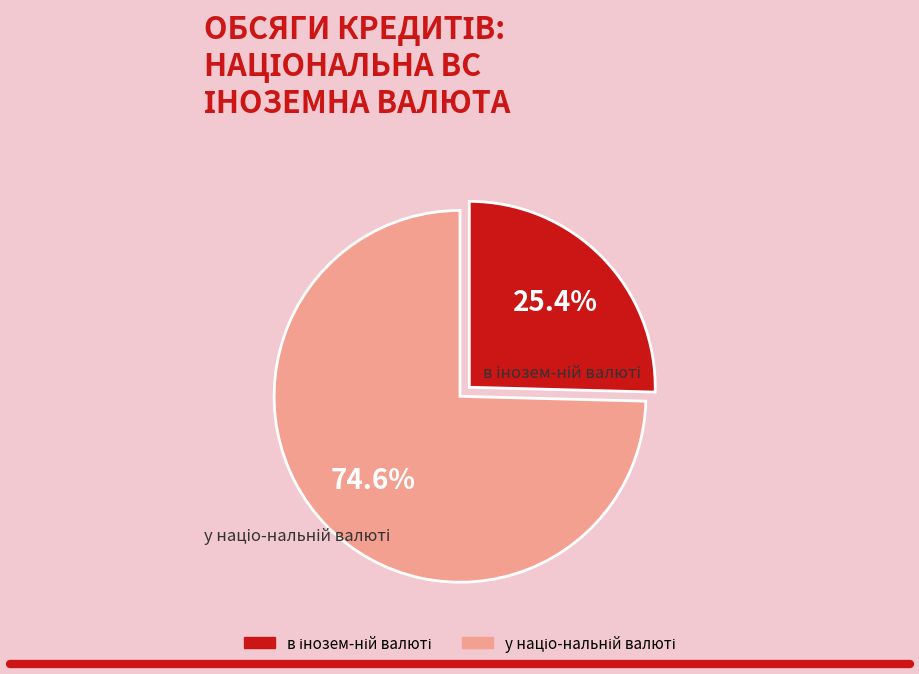

Is there a majority slice in this chart?

Yes